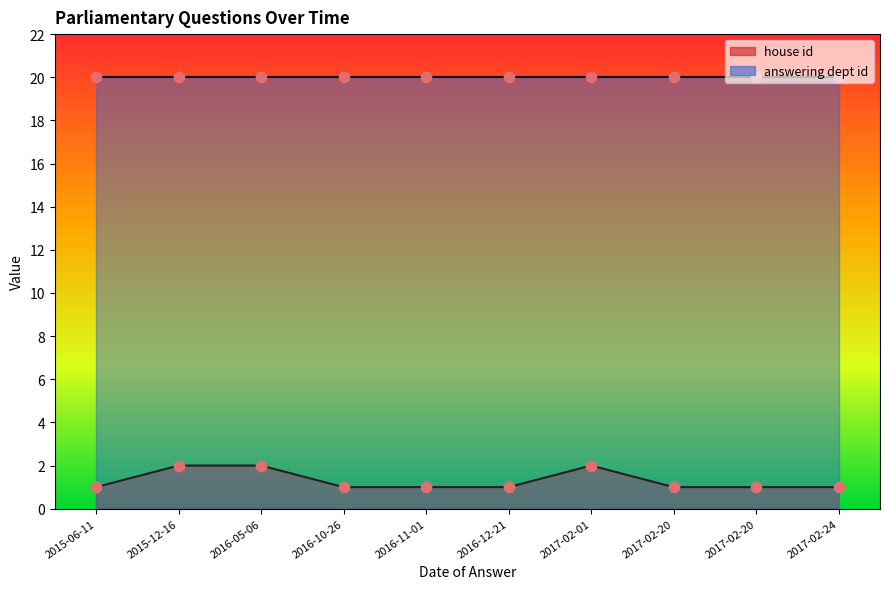

What is the change in value from 2015-12-16 to 2016-11-01?

-1